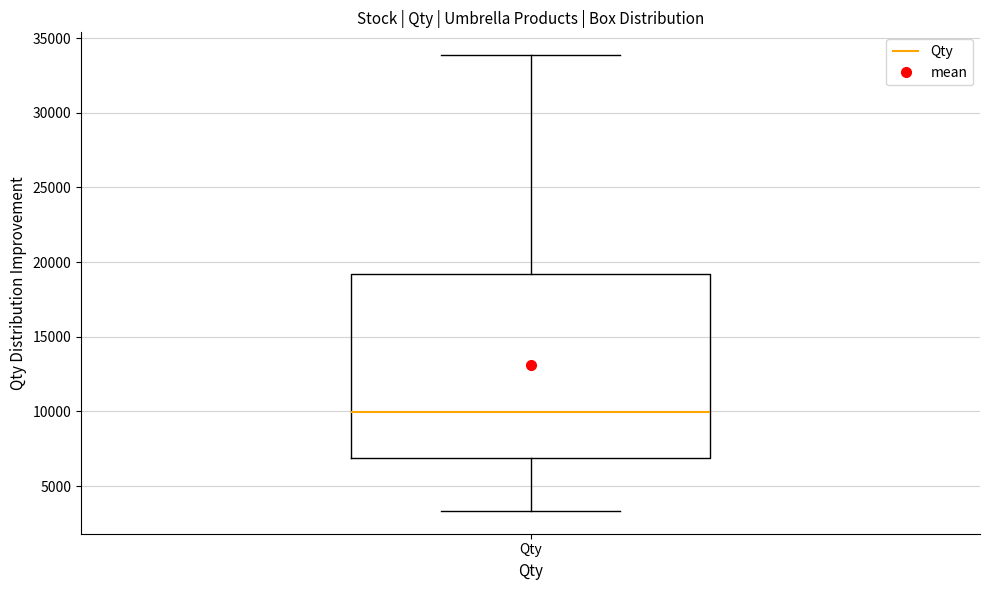

Where does the upper whisker of the box for Qty end on the y-axis? The values are not printed on the chart, so give them approximately, as read against the axis.

34000